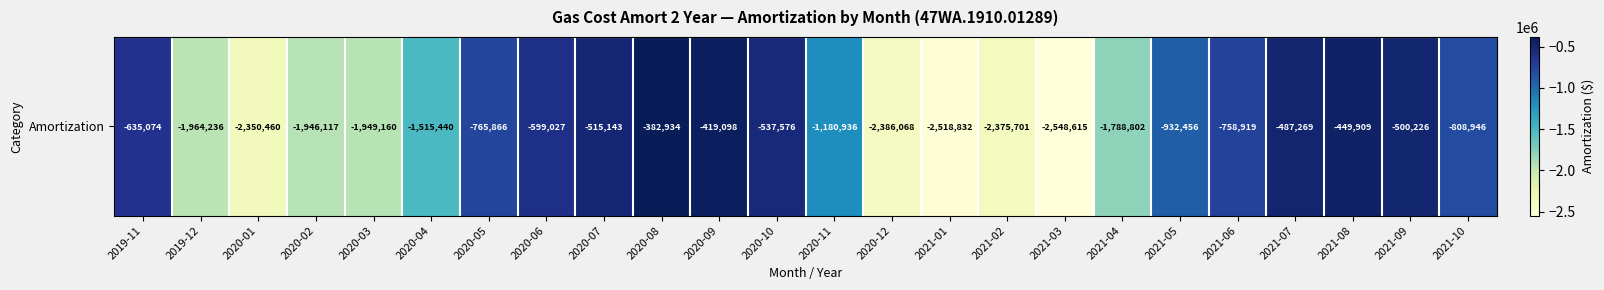

What is the difference between the maximum and minimum values?

2165681.3